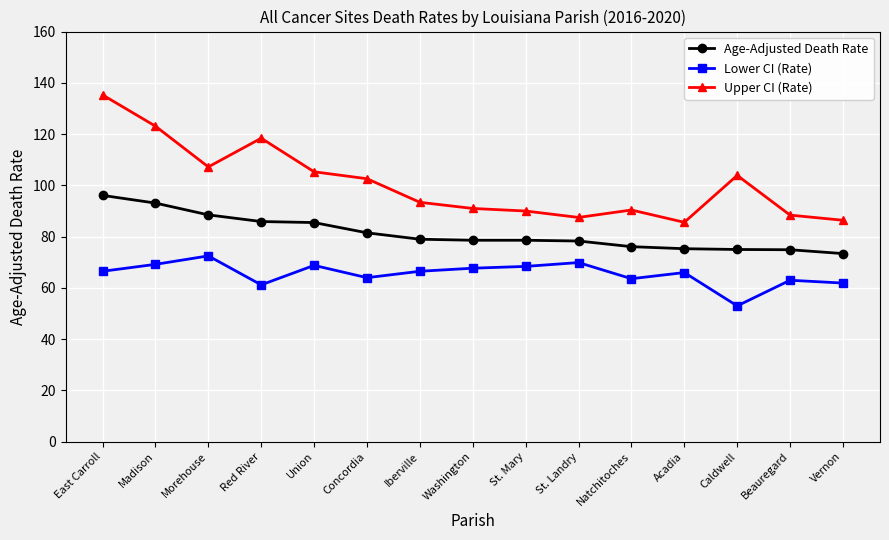

Where does the Age-Adjusted Death Rate series first go above 78?

East Carroll